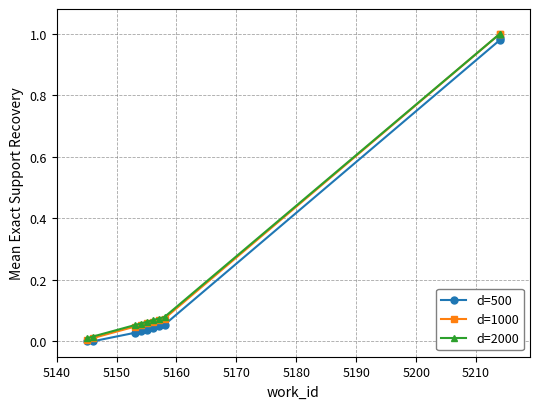

Which has a higher value, 5160 or 5170?

5170